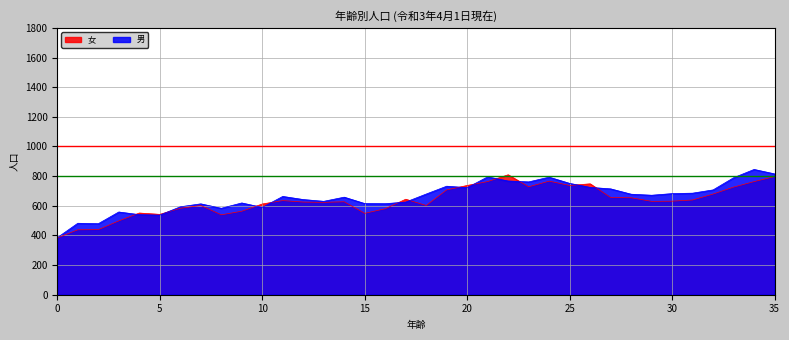

True or false: 女 and 男 intersect in this chart.

True